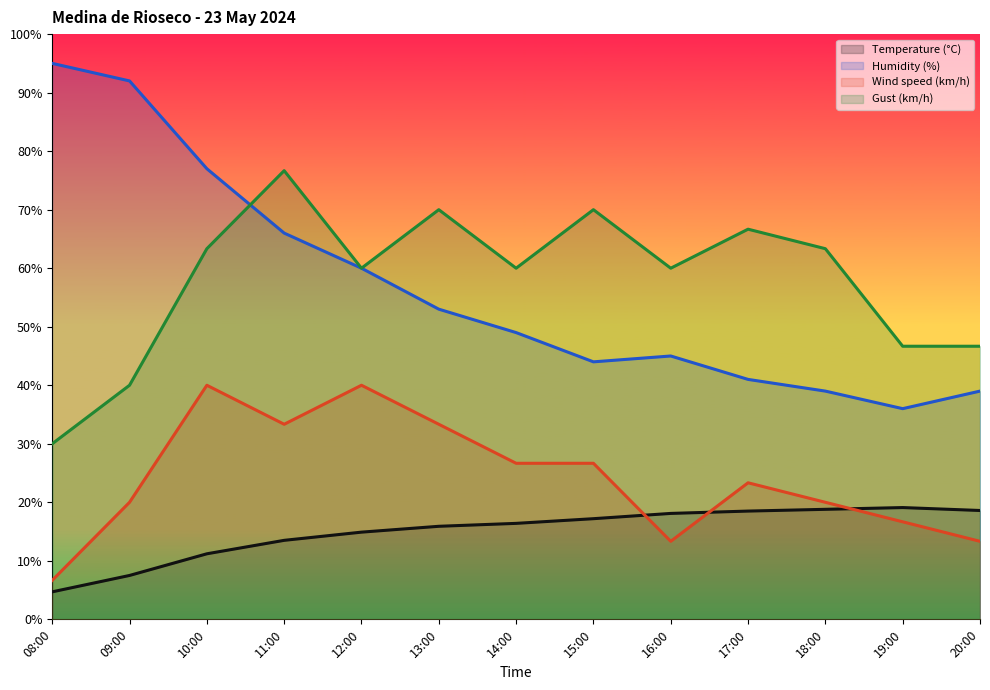

What is the value of the Gust (km/h) point at the 2nd from the left?

40.0